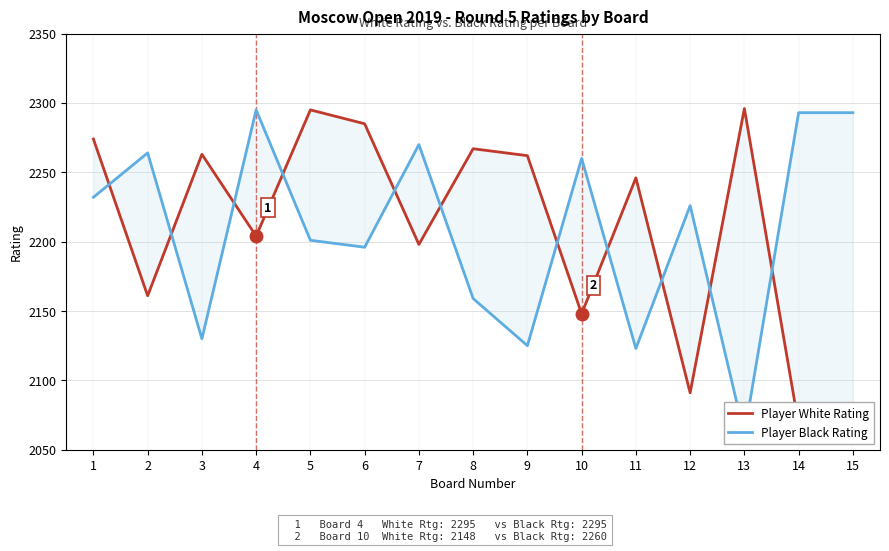

How many interior local peaks does the Player White Rating series have?

5